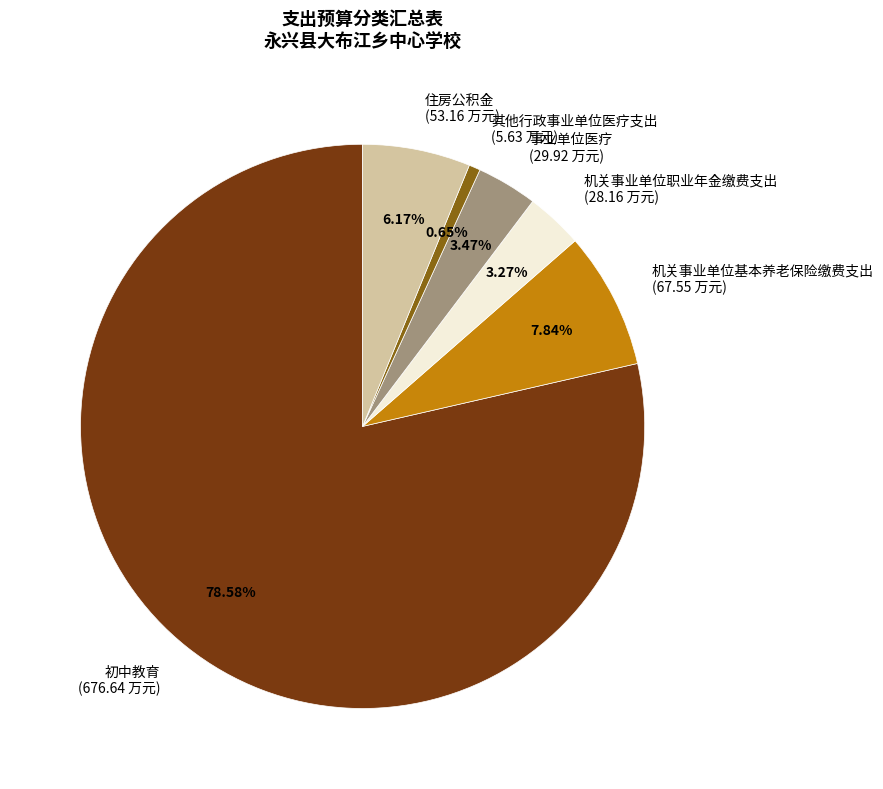

Is there a majority slice in this chart?

Yes